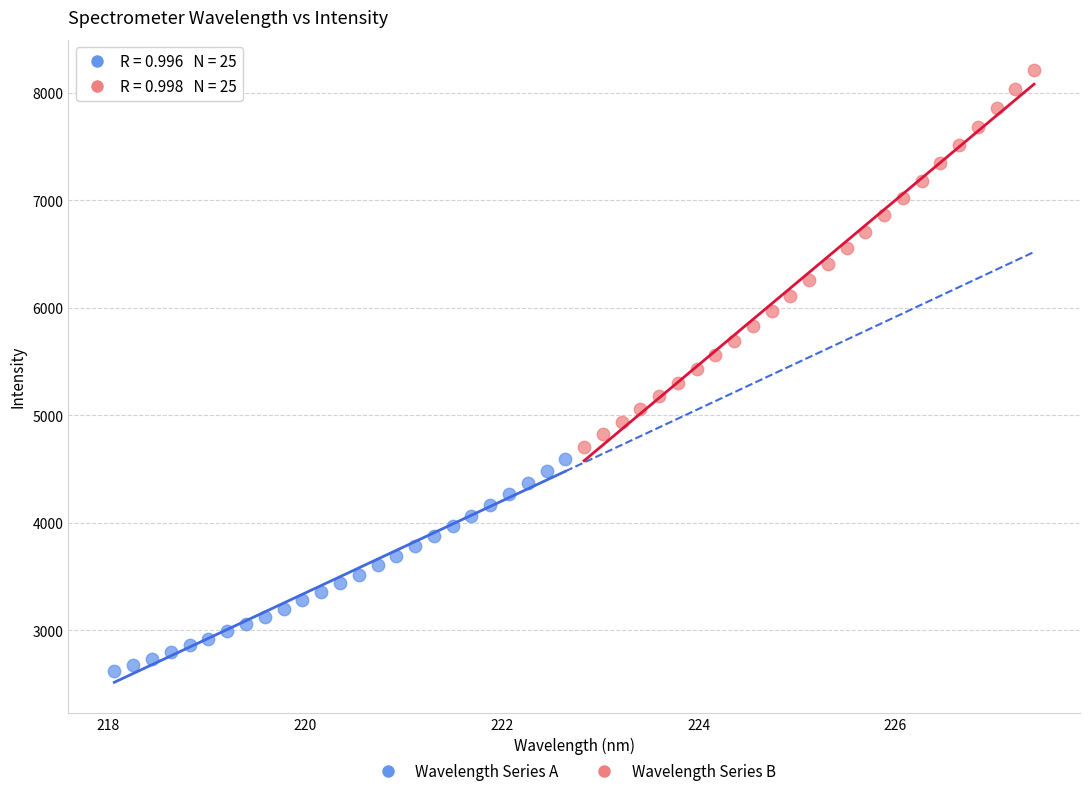

Which series reaches the minimum Y coordinate?

Wavelength Series A